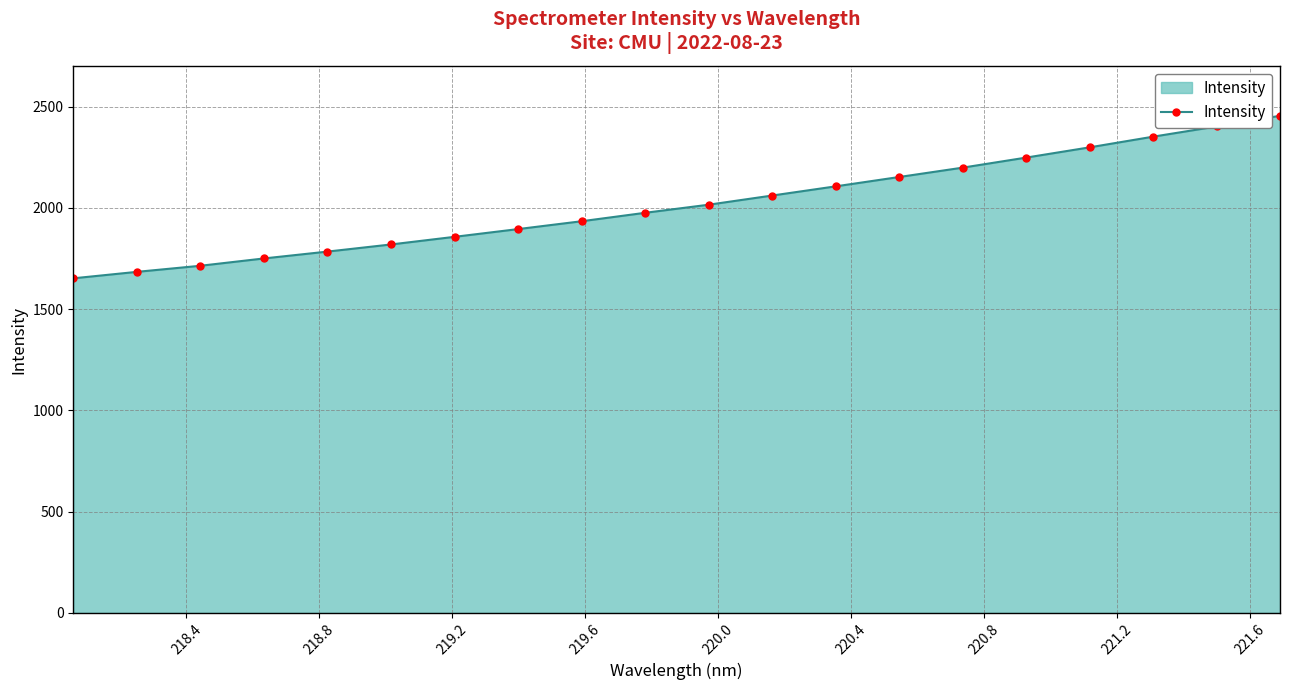

What is the smallest value displayed?

1652.6